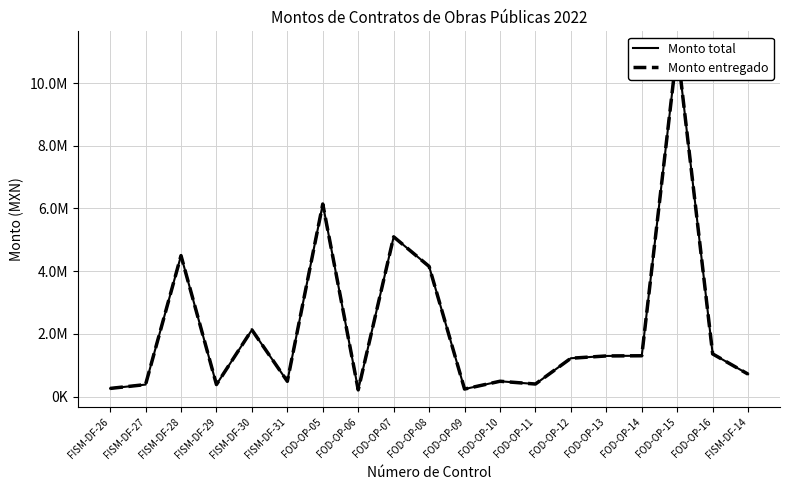

List the labels in order of Monto total value, largest first.

FOD-OP-15, FOD-OP-05, FOD-OP-07, FISM-DF-28, FOD-OP-08, FISM-DF-30, FOD-OP-16, FOD-OP-14, FOD-OP-13, FOD-OP-12, FISM-DF-14, FOD-OP-10, FISM-DF-31, FOD-OP-11, FISM-DF-29, FISM-DF-27, FISM-DF-26, FOD-OP-09, FOD-OP-06